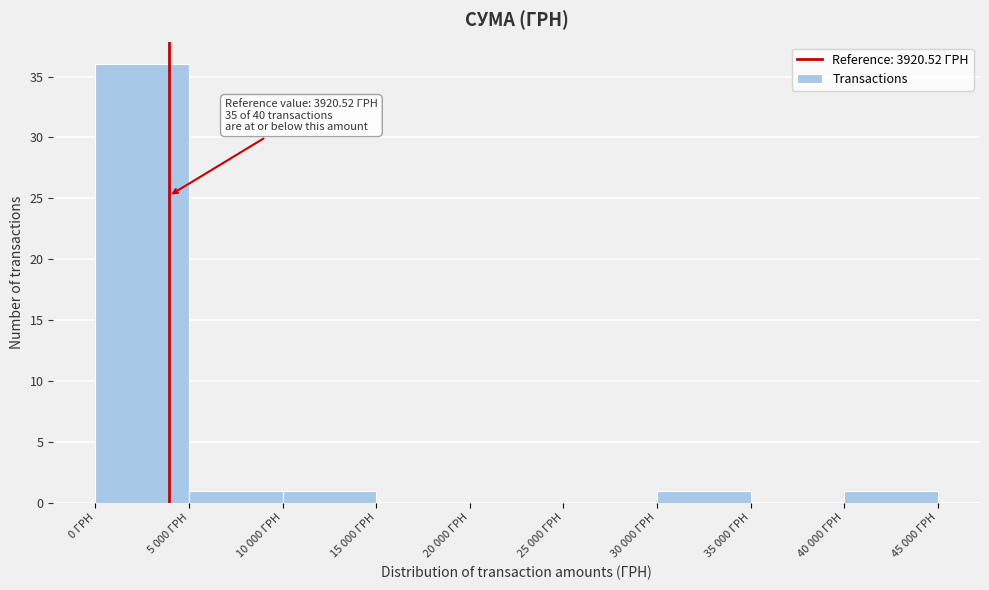

Reading right to left, extract all data points from this chart.

40 000 ГРН=1	35 000 ГРН=0	30 000 ГРН=1	25 000 ГРН=0	20 000 ГРН=0	15 000 ГРН=0	10 000 ГРН=1	5 000 ГРН=1	0 ГРН=36